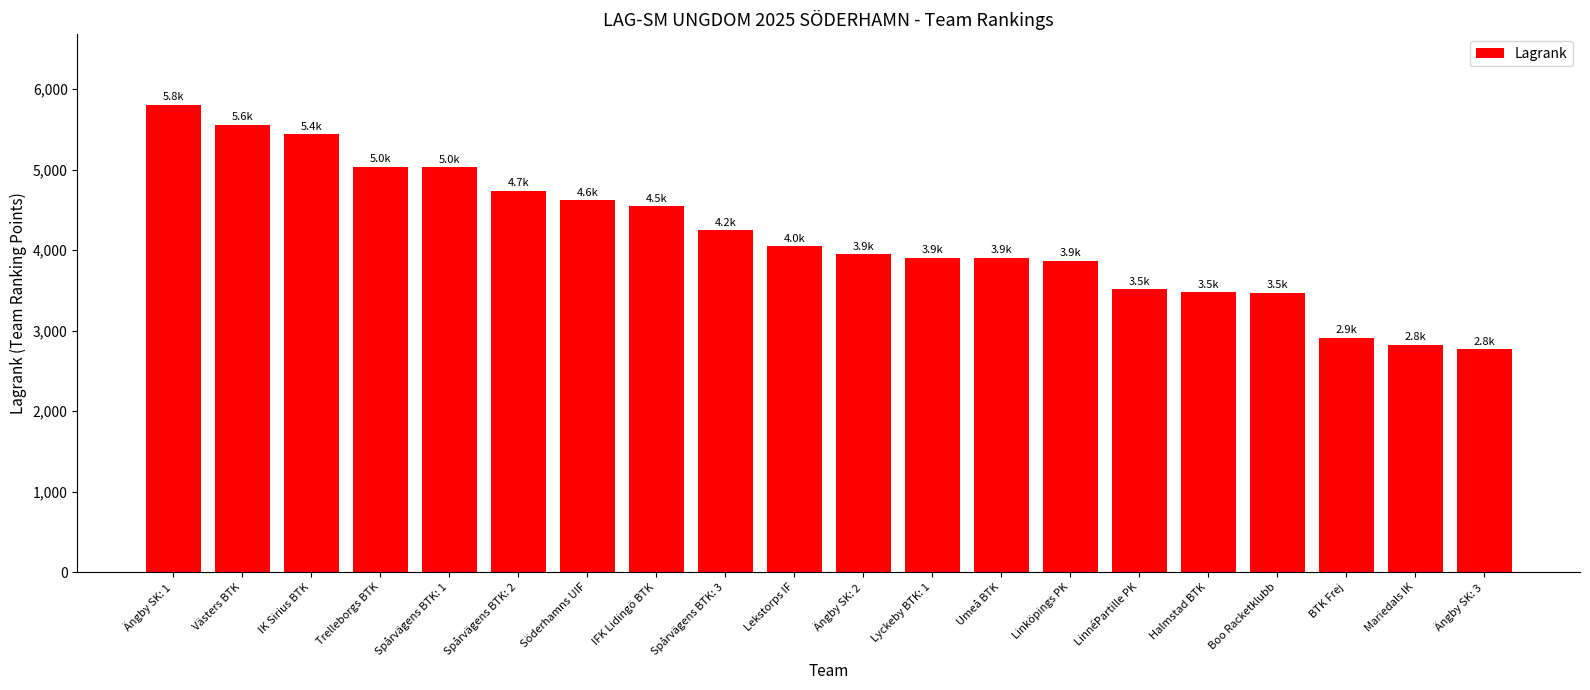

How many distinct data groups are displayed?

1